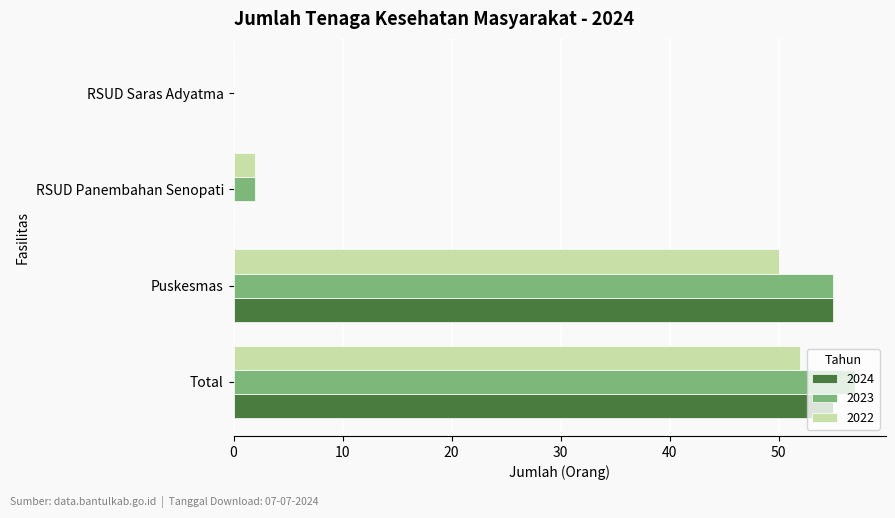

The value of 2024 at Total is 81. True or false?

False